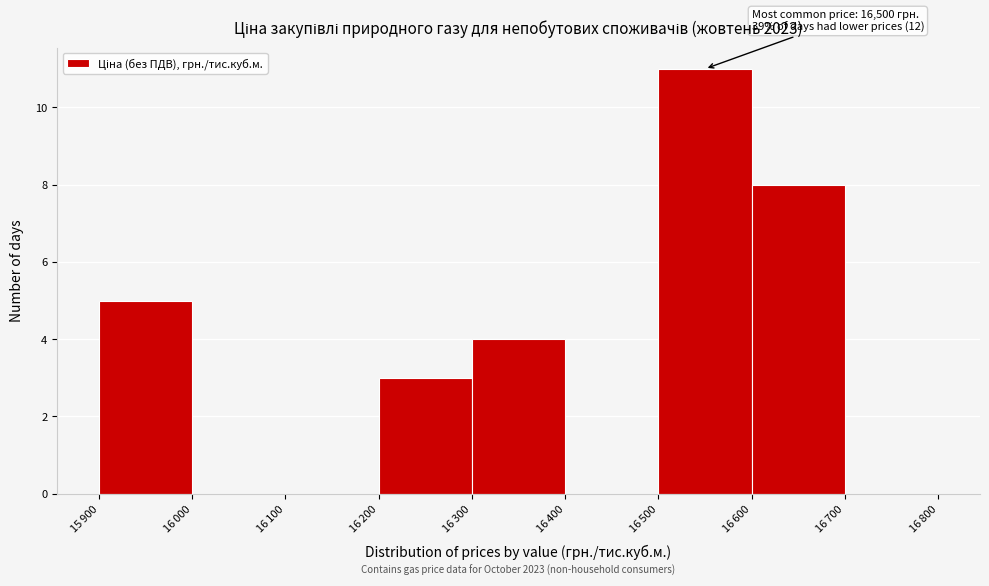

What is the greatest value displayed?

11